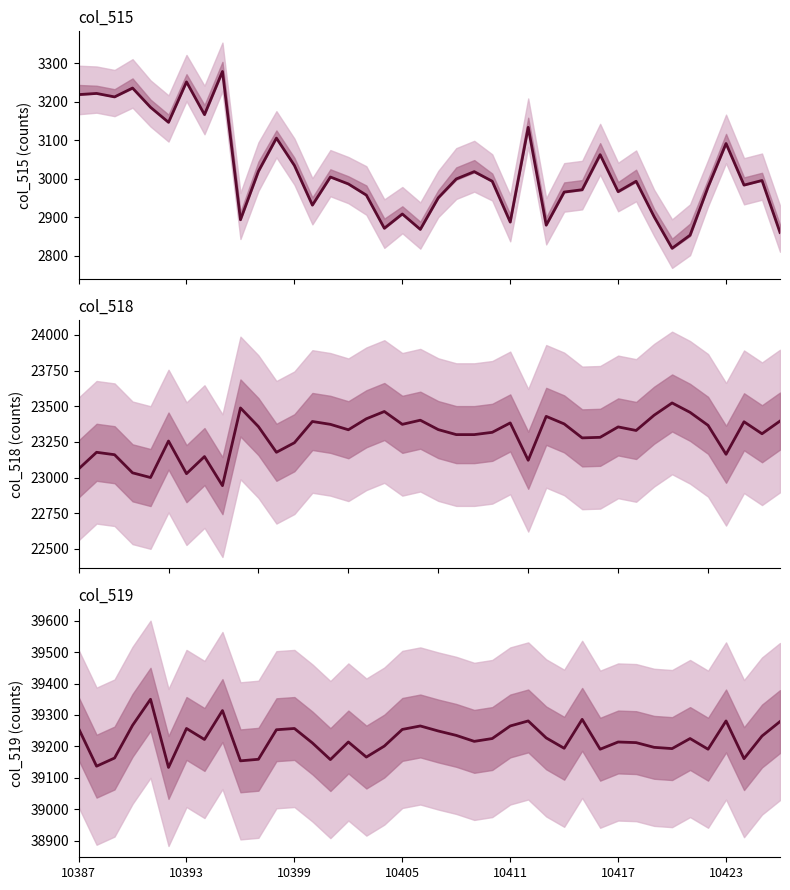

In col_515, how many points are higher than both neighbors (excluding endpoints)?

13